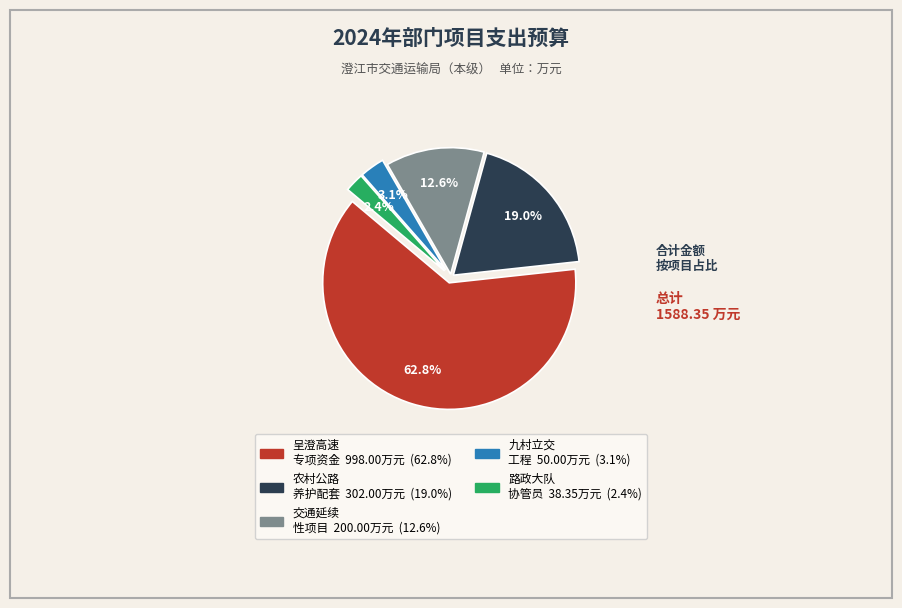

Is there any slice that represents more than half of the pie?

Yes